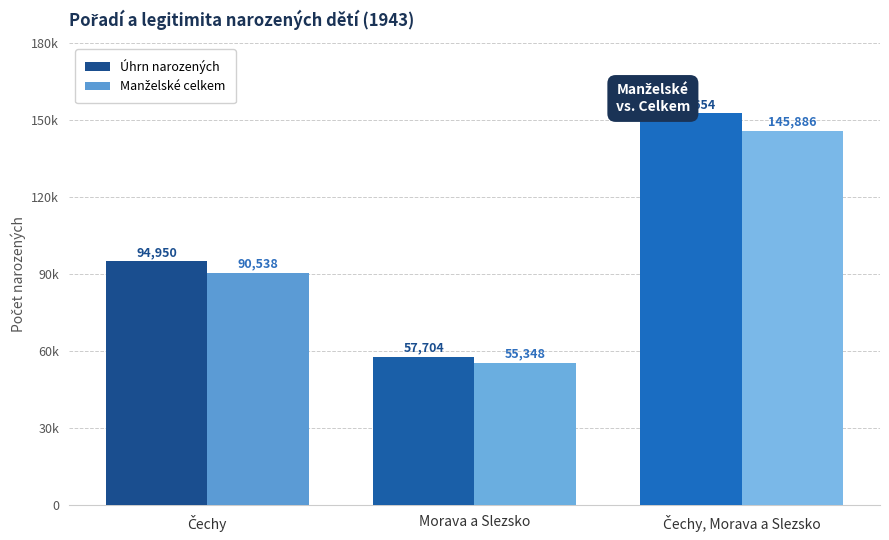

At how many categories does at least one series exceed 126167?

1